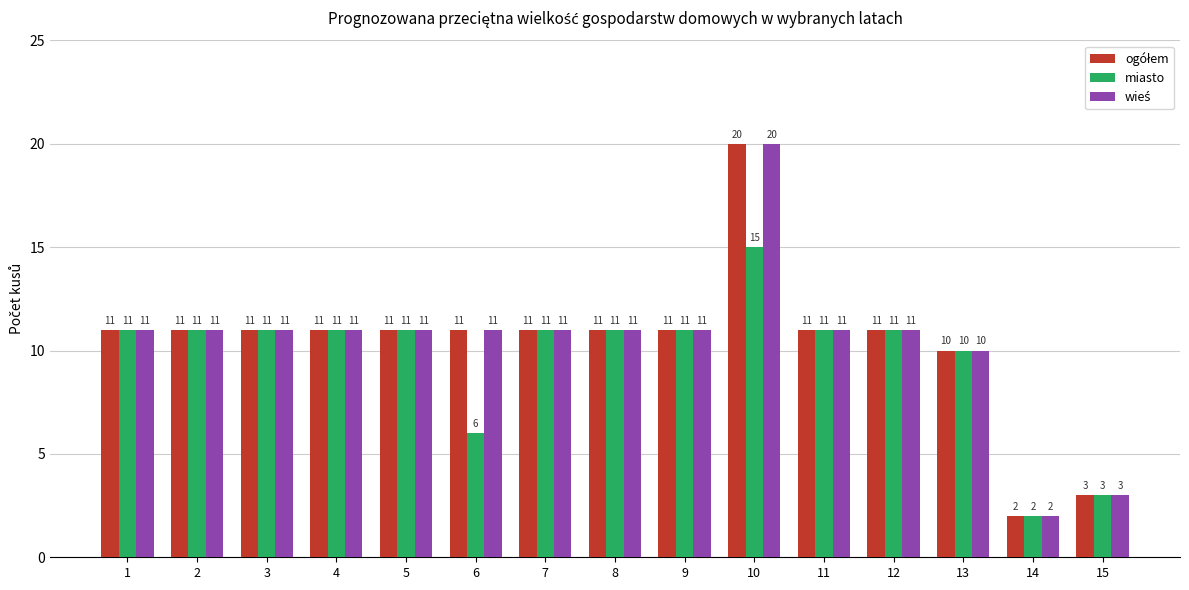

True or false: miasto has a value of 7 at 4.

False